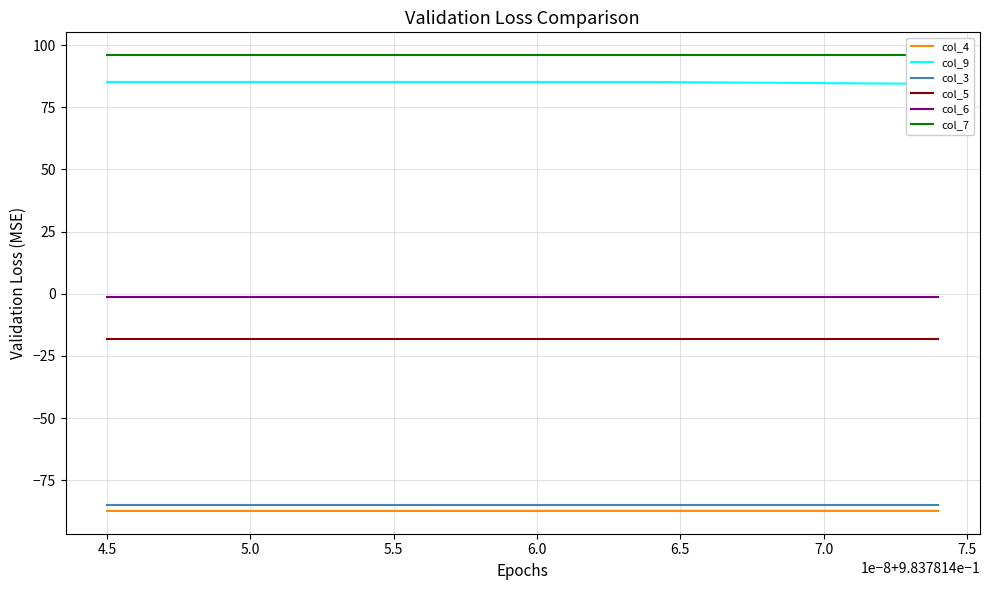

What is the total value across all series at 5.5?

-10.5